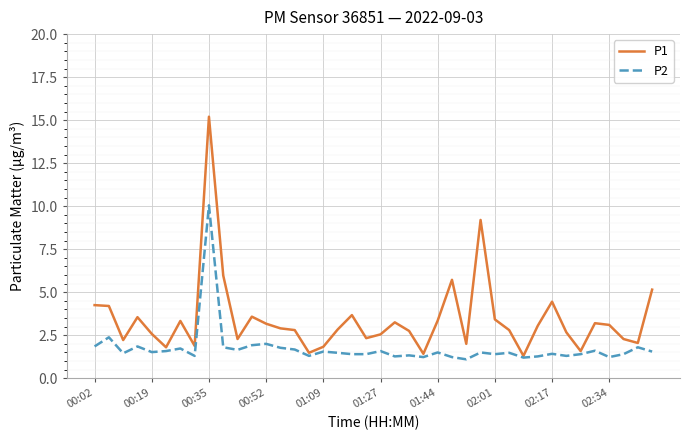

What is the minimum value shown in the chart?

1.1